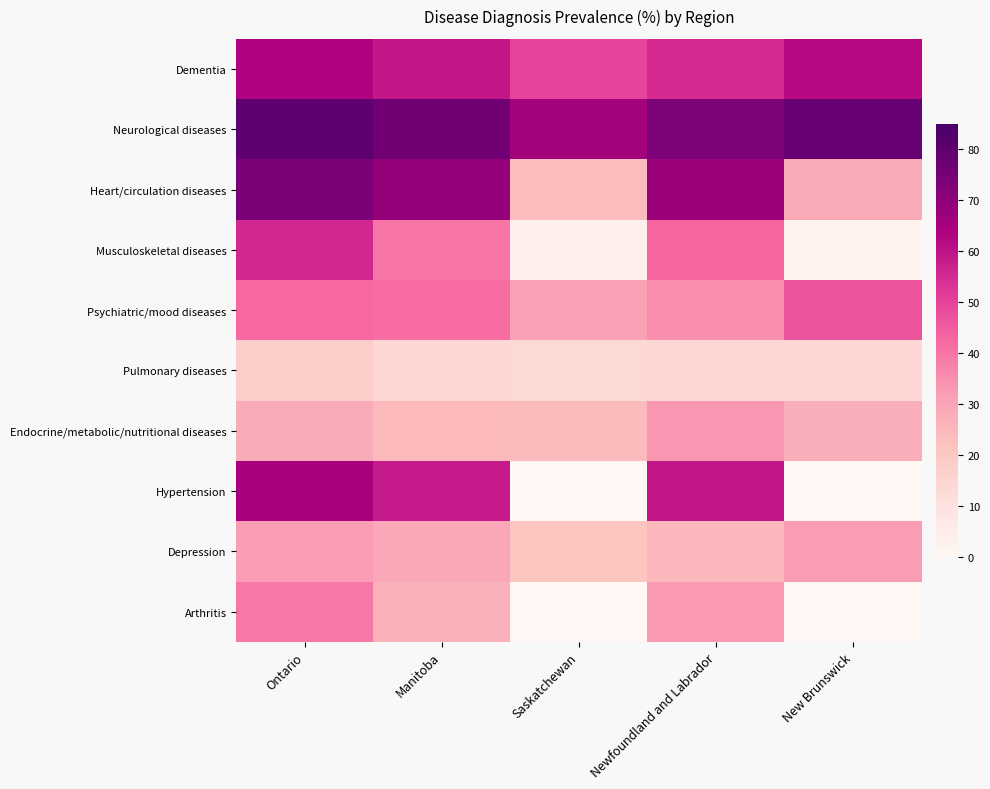

Which category has the lowest value across all series?

Saskatchewan